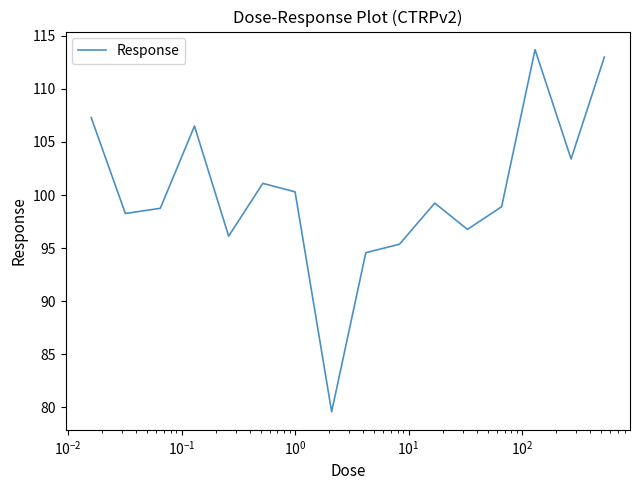

What is the greatest value displayed?

113.7